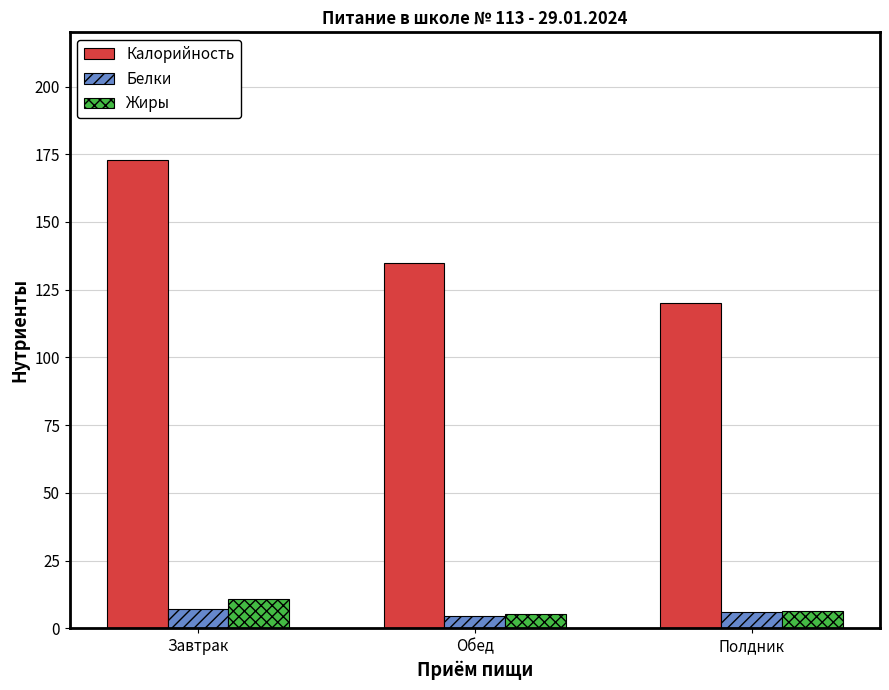

What is the smallest value displayed?

4.7